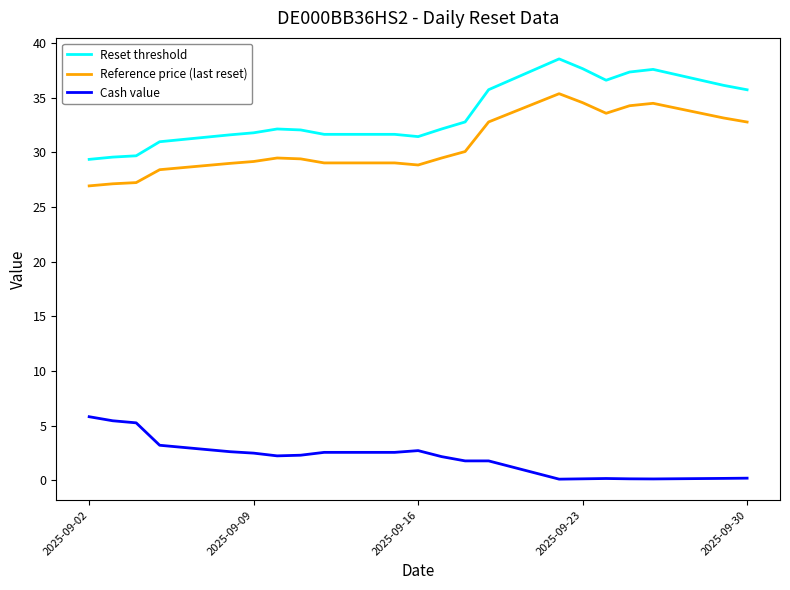

Rank the series by their maximum value, from highest to lowest.

Reset threshold, Reference price (last reset), Cash value